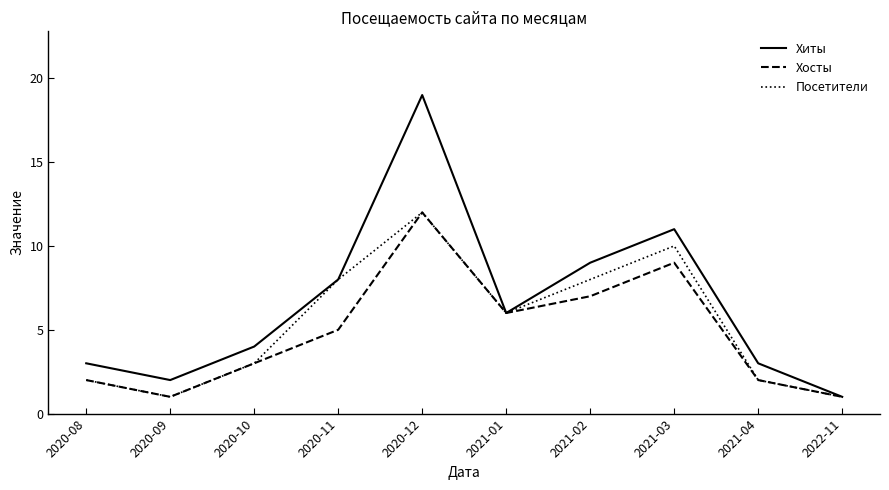

Which series has the largest total across all categories?

Хиты